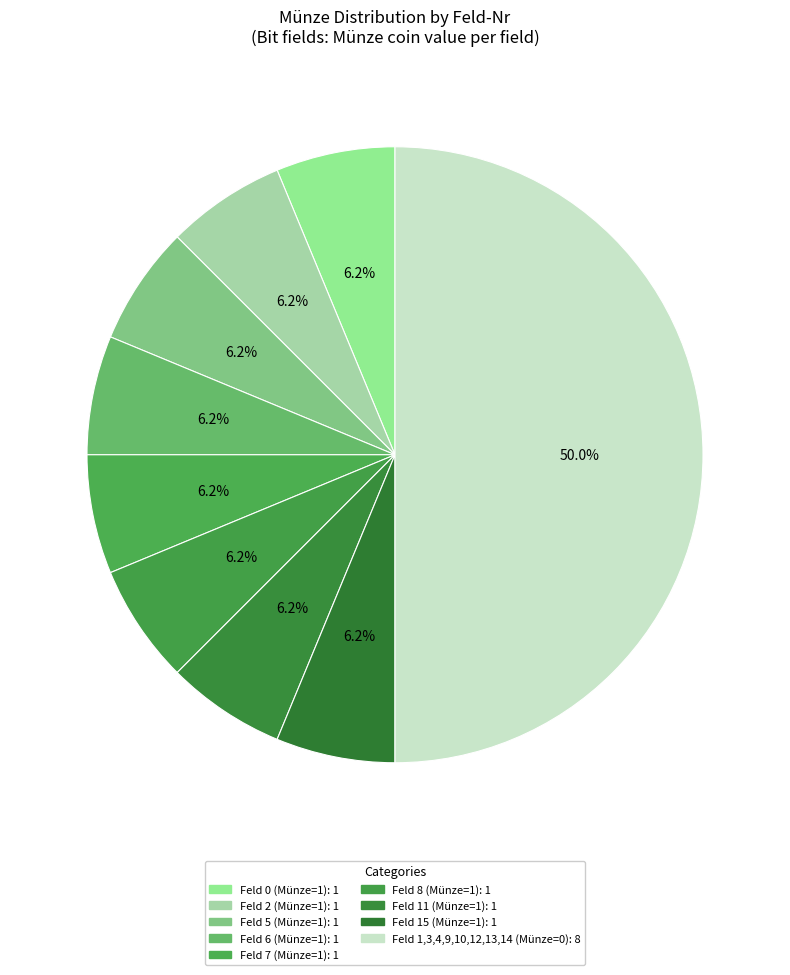

Count the number of slices in the pie.

9